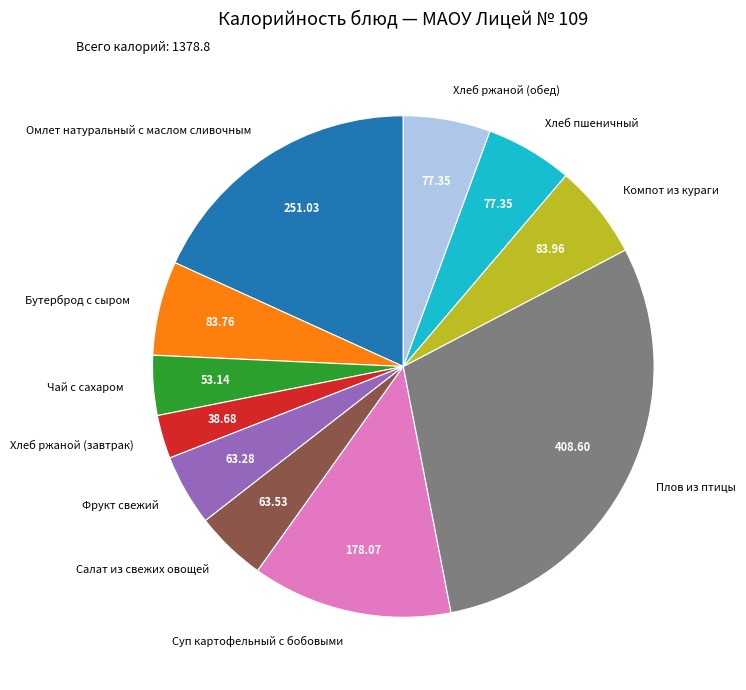

Which slice is the largest?

Плов из птицы